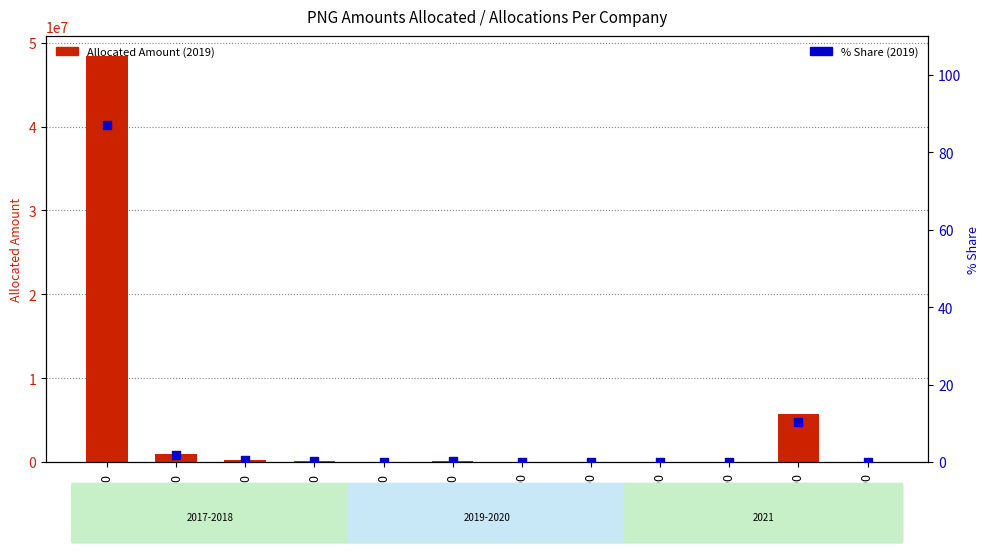

At how many categories does at least one series exceed 10433777?

1